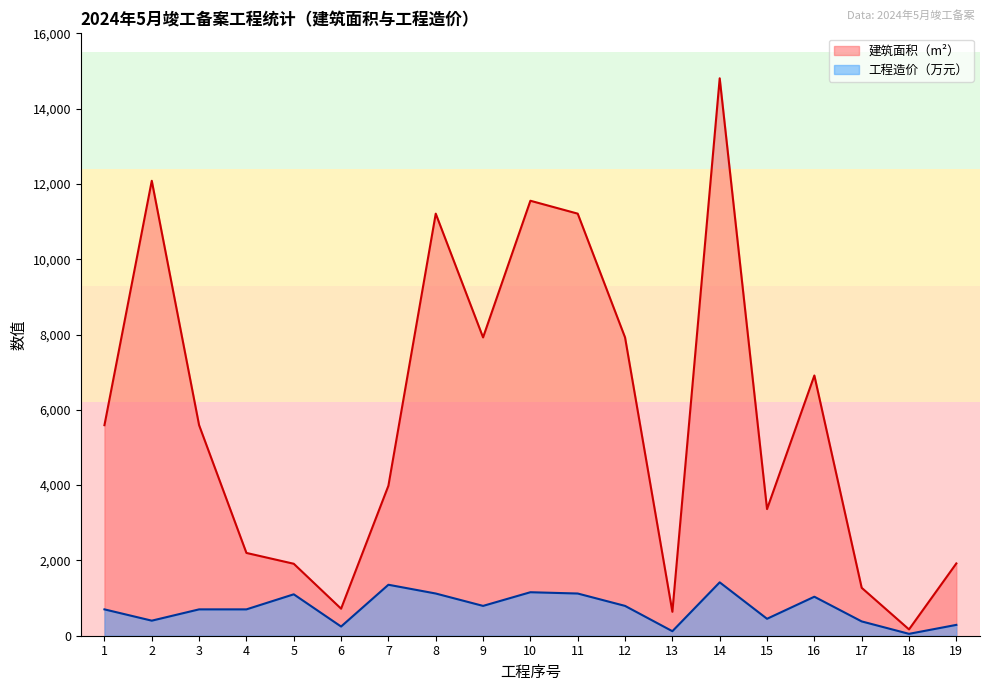

Rank the series at 1 from highest to lowest value.

建筑面积（m²）, 工程造价（万元）